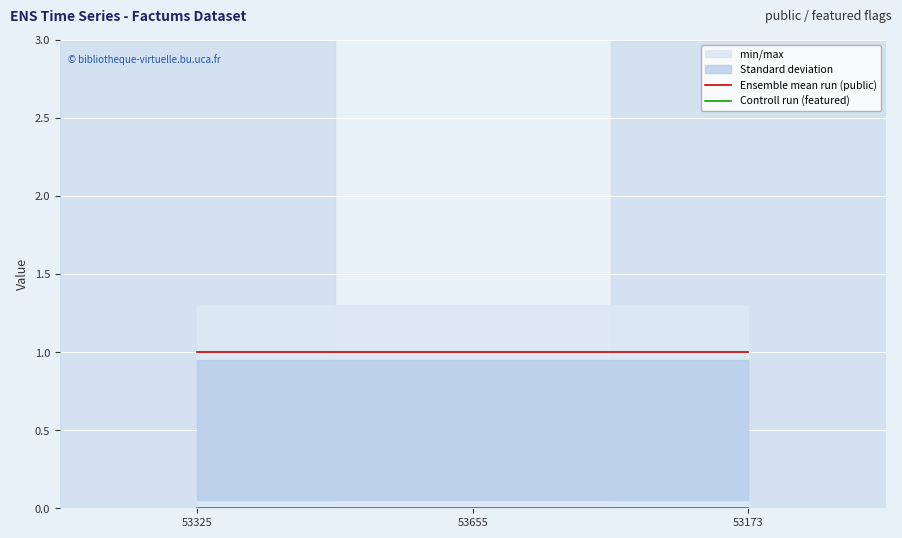

What position from the left is 53173?

3